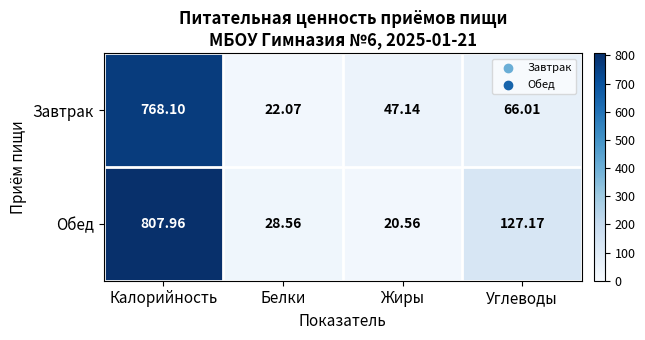

At which category does the chart reach its minimum across all series?

Жиры